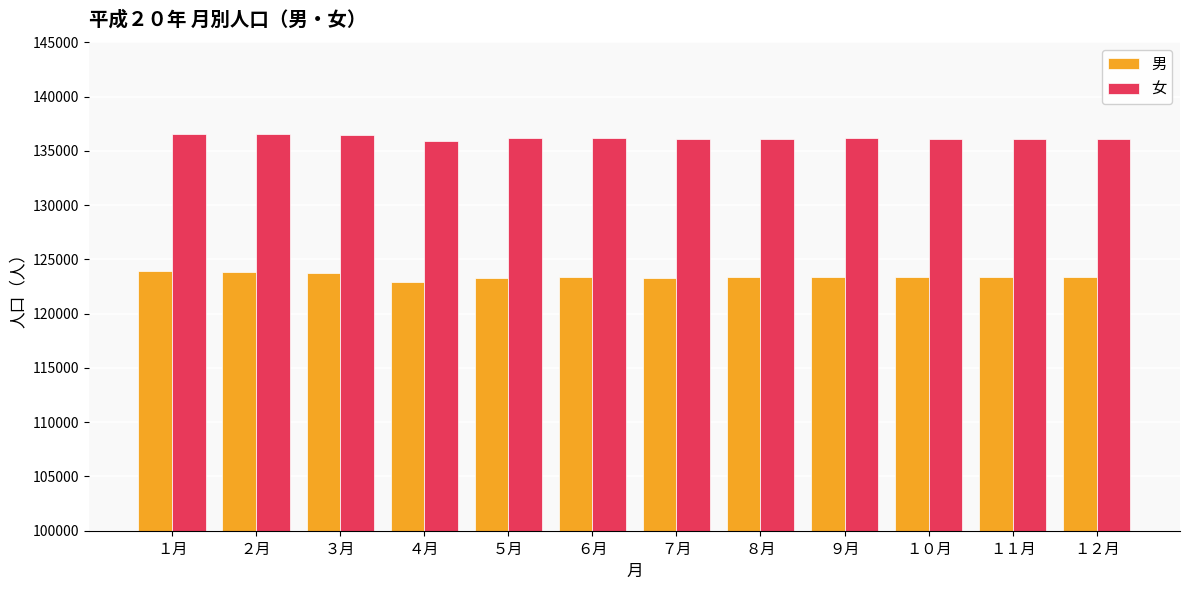

What is the spread (max minus min) of values at ３月?

12713